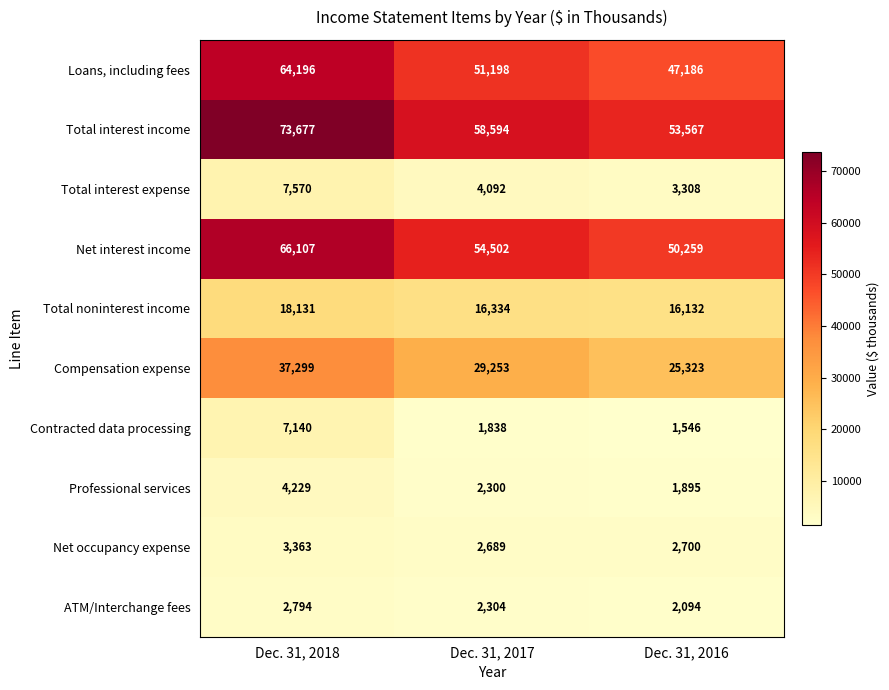

How many data points does each series have?

3